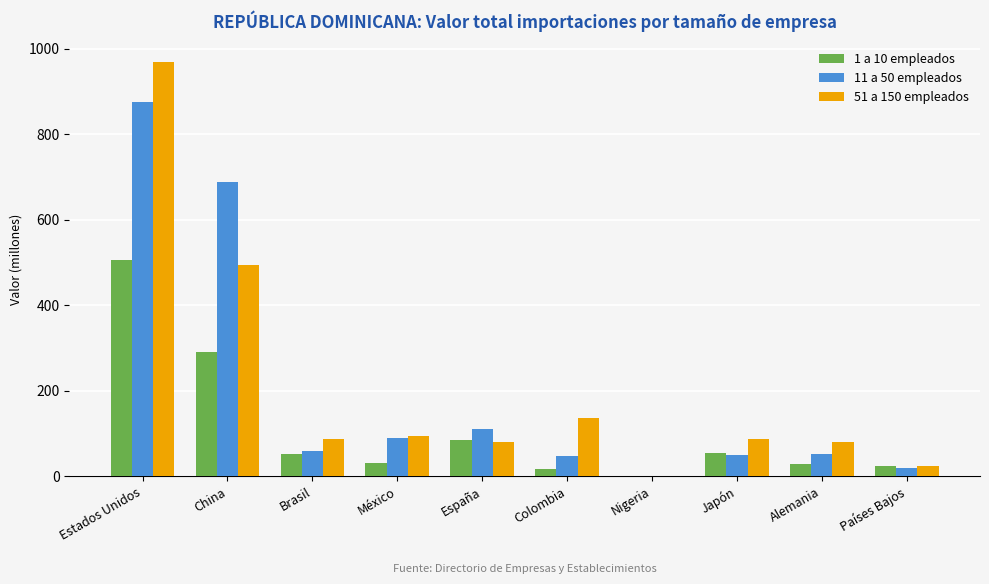

What is the sum of all 11 a 50 empleados values?

1996.7